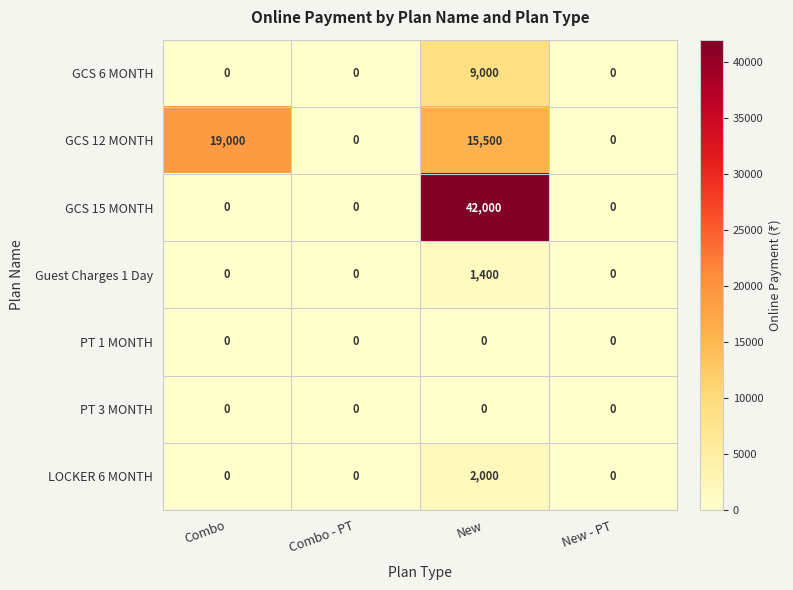

Reading left to right, what are all the values shown in this chart?

GCS 6 MONTH: 0	0	9000	0
GCS 12 MONTH: 19000	0	15500	0
GCS 15 MONTH: 0	0	42000	0
Guest Charges 1 Day: 0	0	1400	0
PT 1 MONTH: 0	0	0	0
PT 3 MONTH: 0	0	0	0
LOCKER 6 MONTH: 0	0	2000	0